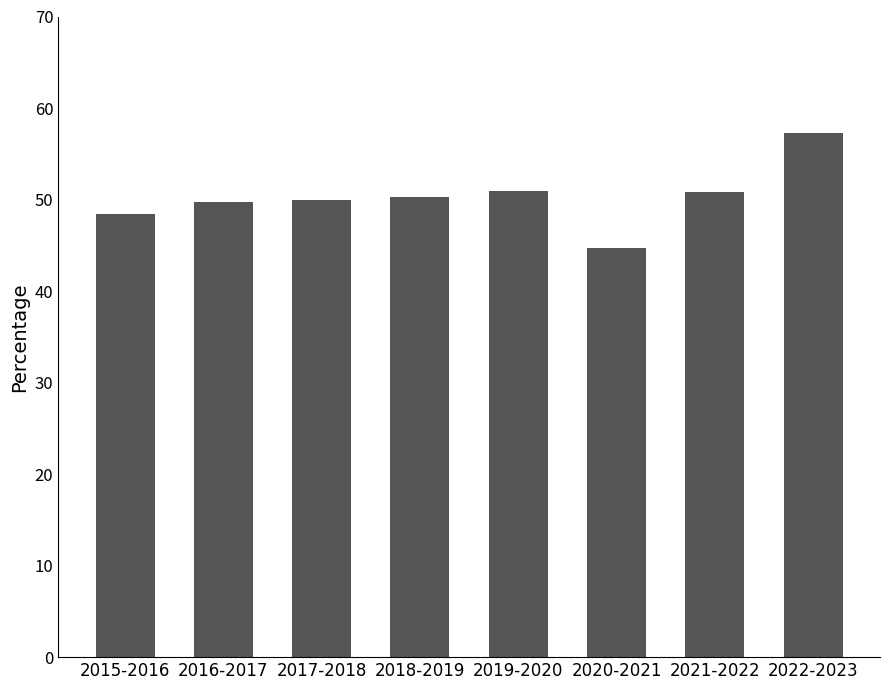

What is the label of the 3rd bar from the left?

2017-2018